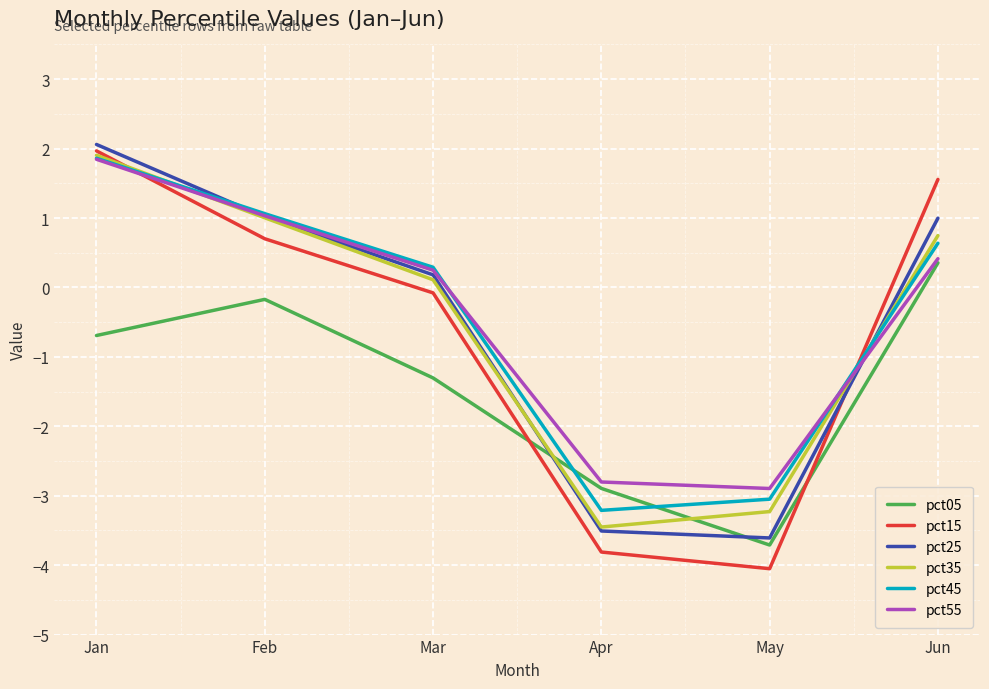

At which category does the chart reach its peak across all series?

Jan